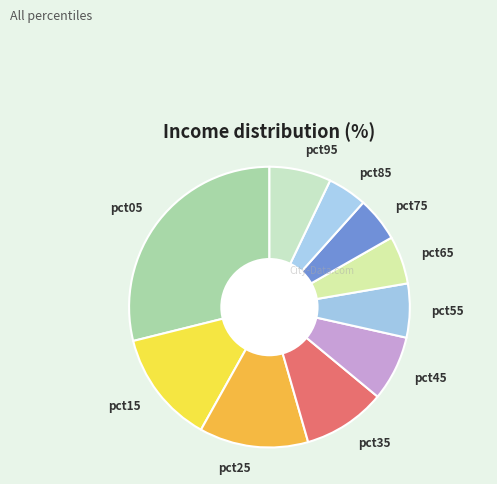

Combined, do pct55 and pct05 account for over 50%?

No